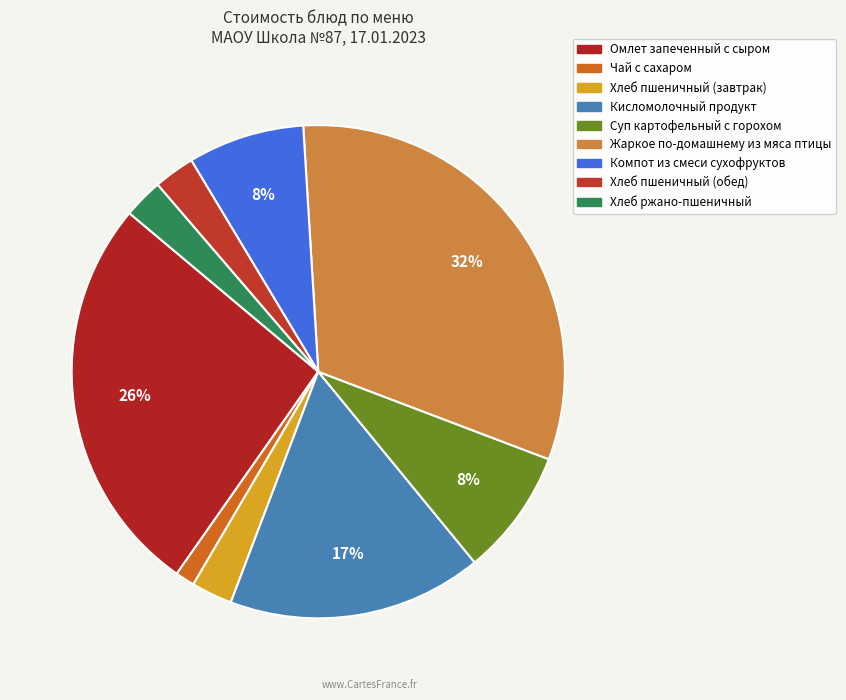

Combined, do Компот из смеси сухофруктов and Жаркое по-домашнему из мяса птицы account for over 50%?

No